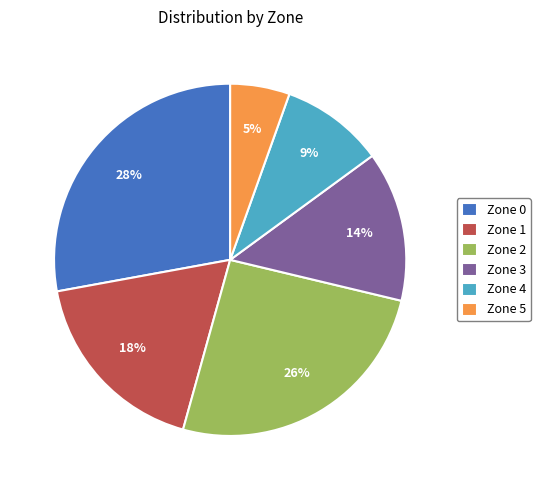

To the nearest percent, what is the average slice percentage?

17%